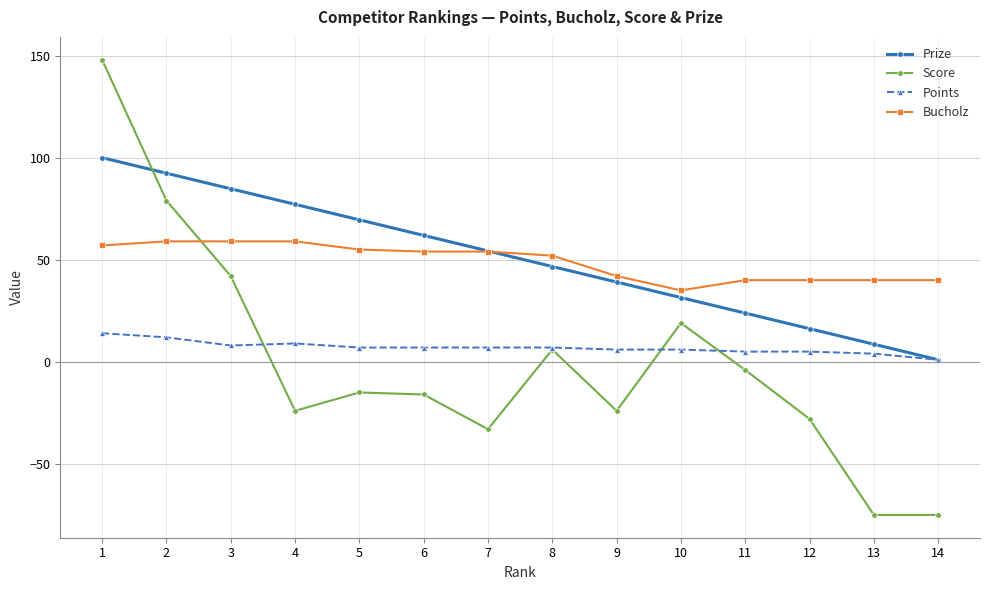

After their last crossing, which series has the higher values: Score or Bucholz?

Bucholz